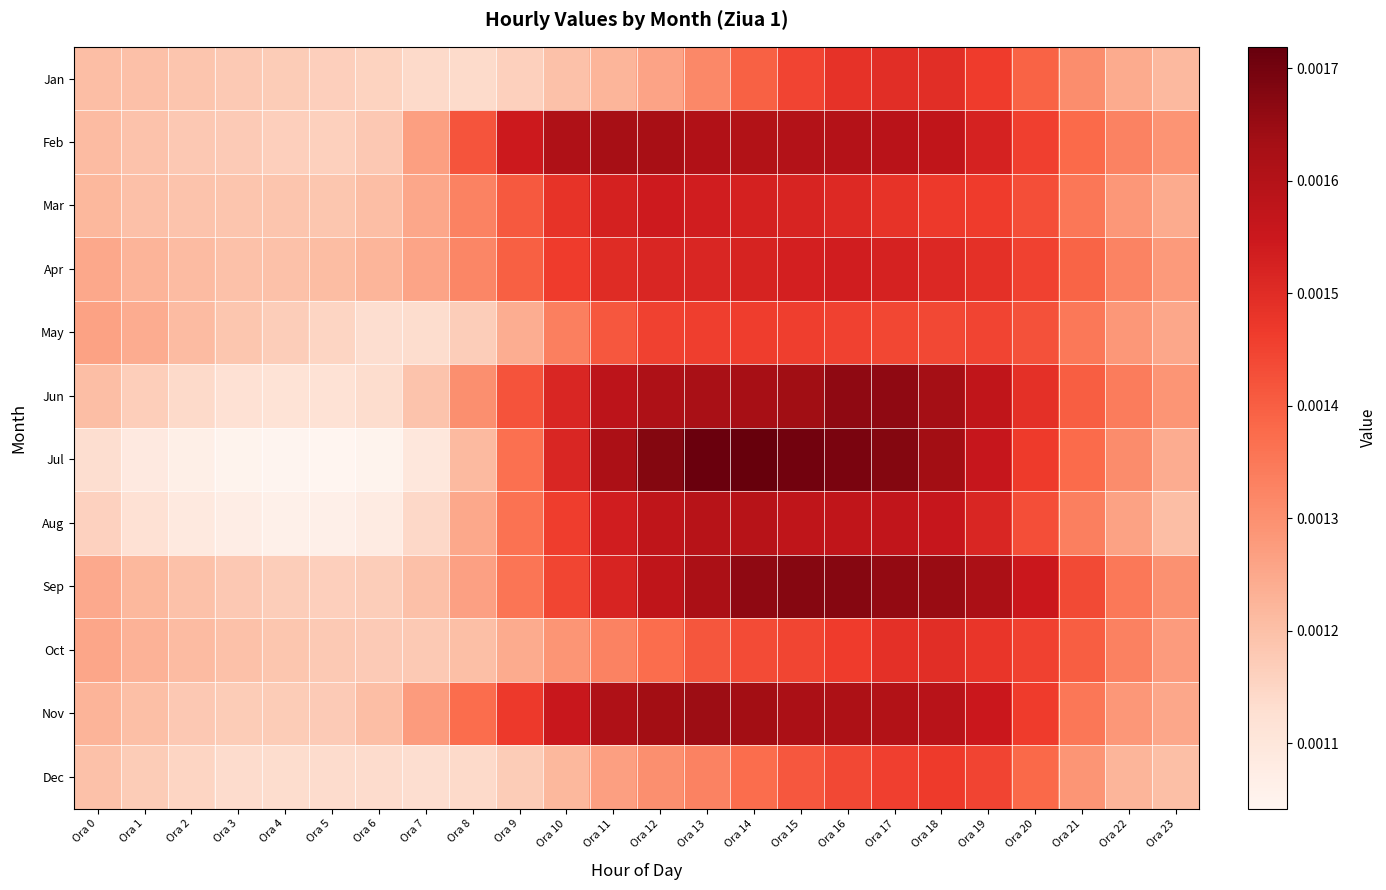

Reading left to right, extract all data points from this chart.

Jan: Ora 0=0.0	Ora 1=0.0	Ora 2=0.0	Ora 3=0.0	Ora 4=0.0	Ora 5=0.0	Ora 6=0.0	Ora 7=0.0	Ora 8=0.0	Ora 9=0.0	Ora 10=0.0	Ora 11=0.0	Ora 12=0.0	Ora 13=0.0	Ora 14=0.0	Ora 15=0.0	Ora 16=0.0	Ora 17=0.0	Ora 18=0.0	Ora 19=0.0	Ora 20=0.0	Ora 21=0.0	Ora 22=0.0	Ora 23=0.0
Feb: Ora 0=0.0	Ora 1=0.0	Ora 2=0.0	Ora 3=0.0	Ora 4=0.0	Ora 5=0.0	Ora 6=0.0	Ora 7=0.0	Ora 8=0.0	Ora 9=0.0	Ora 10=0.0	Ora 11=0.0	Ora 12=0.0	Ora 13=0.0	Ora 14=0.0	Ora 15=0.0	Ora 16=0.0	Ora 17=0.0	Ora 18=0.0	Ora 19=0.0	Ora 20=0.0	Ora 21=0.0	Ora 22=0.0	Ora 23=0.0
Mar: Ora 0=0.0	Ora 1=0.0	Ora 2=0.0	Ora 3=0.0	Ora 4=0.0	Ora 5=0.0	Ora 6=0.0	Ora 7=0.0	Ora 8=0.0	Ora 9=0.0	Ora 10=0.0	Ora 11=0.0	Ora 12=0.0	Ora 13=0.0	Ora 14=0.0	Ora 15=0.0	Ora 16=0.0	Ora 17=0.0	Ora 18=0.0	Ora 19=0.0	Ora 20=0.0	Ora 21=0.0	Ora 22=0.0	Ora 23=0.0
Apr: Ora 0=0.0	Ora 1=0.0	Ora 2=0.0	Ora 3=0.0	Ora 4=0.0	Ora 5=0.0	Ora 6=0.0	Ora 7=0.0	Ora 8=0.0	Ora 9=0.0	Ora 10=0.0	Ora 11=0.0	Ora 12=0.0	Ora 13=0.0	Ora 14=0.0	Ora 15=0.0	Ora 16=0.0	Ora 17=0.0	Ora 18=0.0	Ora 19=0.0	Ora 20=0.0	Ora 21=0.0	Ora 22=0.0	Ora 23=0.0
May: Ora 0=0.0	Ora 1=0.0	Ora 2=0.0	Ora 3=0.0	Ora 4=0.0	Ora 5=0.0	Ora 6=0.0	Ora 7=0.0	Ora 8=0.0	Ora 9=0.0	Ora 10=0.0	Ora 11=0.0	Ora 12=0.0	Ora 13=0.0	Ora 14=0.0	Ora 15=0.0	Ora 16=0.0	Ora 17=0.0	Ora 18=0.0	Ora 19=0.0	Ora 20=0.0	Ora 21=0.0	Ora 22=0.0	Ora 23=0.0
Jun: Ora 0=0.0	Ora 1=0.0	Ora 2=0.0	Ora 3=0.0	Ora 4=0.0	Ora 5=0.0	Ora 6=0.0	Ora 7=0.0	Ora 8=0.0	Ora 9=0.0	Ora 10=0.0	Ora 11=0.0	Ora 12=0.0	Ora 13=0.0	Ora 14=0.0	Ora 15=0.0	Ora 16=0.0	Ora 17=0.0	Ora 18=0.0	Ora 19=0.0	Ora 20=0.0	Ora 21=0.0	Ora 22=0.0	Ora 23=0.0
Jul: Ora 0=0.0	Ora 1=0.0	Ora 2=0.0	Ora 3=0.0	Ora 4=0.0	Ora 5=0.0	Ora 6=0.0	Ora 7=0.0	Ora 8=0.0	Ora 9=0.0	Ora 10=0.0	Ora 11=0.0	Ora 12=0.0	Ora 13=0.0	Ora 14=0.0	Ora 15=0.0	Ora 16=0.0	Ora 17=0.0	Ora 18=0.0	Ora 19=0.0	Ora 20=0.0	Ora 21=0.0	Ora 22=0.0	Ora 23=0.0
Aug: Ora 0=0.0	Ora 1=0.0	Ora 2=0.0	Ora 3=0.0	Ora 4=0.0	Ora 5=0.0	Ora 6=0.0	Ora 7=0.0	Ora 8=0.0	Ora 9=0.0	Ora 10=0.0	Ora 11=0.0	Ora 12=0.0	Ora 13=0.0	Ora 14=0.0	Ora 15=0.0	Ora 16=0.0	Ora 17=0.0	Ora 18=0.0	Ora 19=0.0	Ora 20=0.0	Ora 21=0.0	Ora 22=0.0	Ora 23=0.0
Sep: Ora 0=0.0	Ora 1=0.0	Ora 2=0.0	Ora 3=0.0	Ora 4=0.0	Ora 5=0.0	Ora 6=0.0	Ora 7=0.0	Ora 8=0.0	Ora 9=0.0	Ora 10=0.0	Ora 11=0.0	Ora 12=0.0	Ora 13=0.0	Ora 14=0.0	Ora 15=0.0	Ora 16=0.0	Ora 17=0.0	Ora 18=0.0	Ora 19=0.0	Ora 20=0.0	Ora 21=0.0	Ora 22=0.0	Ora 23=0.0
Oct: Ora 0=0.0	Ora 1=0.0	Ora 2=0.0	Ora 3=0.0	Ora 4=0.0	Ora 5=0.0	Ora 6=0.0	Ora 7=0.0	Ora 8=0.0	Ora 9=0.0	Ora 10=0.0	Ora 11=0.0	Ora 12=0.0	Ora 13=0.0	Ora 14=0.0	Ora 15=0.0	Ora 16=0.0	Ora 17=0.0	Ora 18=0.0	Ora 19=0.0	Ora 20=0.0	Ora 21=0.0	Ora 22=0.0	Ora 23=0.0
Nov: Ora 0=0.0	Ora 1=0.0	Ora 2=0.0	Ora 3=0.0	Ora 4=0.0	Ora 5=0.0	Ora 6=0.0	Ora 7=0.0	Ora 8=0.0	Ora 9=0.0	Ora 10=0.0	Ora 11=0.0	Ora 12=0.0	Ora 13=0.0	Ora 14=0.0	Ora 15=0.0	Ora 16=0.0	Ora 17=0.0	Ora 18=0.0	Ora 19=0.0	Ora 20=0.0	Ora 21=0.0	Ora 22=0.0	Ora 23=0.0
Dec: Ora 0=0.0	Ora 1=0.0	Ora 2=0.0	Ora 3=0.0	Ora 4=0.0	Ora 5=0.0	Ora 6=0.0	Ora 7=0.0	Ora 8=0.0	Ora 9=0.0	Ora 10=0.0	Ora 11=0.0	Ora 12=0.0	Ora 13=0.0	Ora 14=0.0	Ora 15=0.0	Ora 16=0.0	Ora 17=0.0	Ora 18=0.0	Ora 19=0.0	Ora 20=0.0	Ora 21=0.0	Ora 22=0.0	Ora 23=0.0